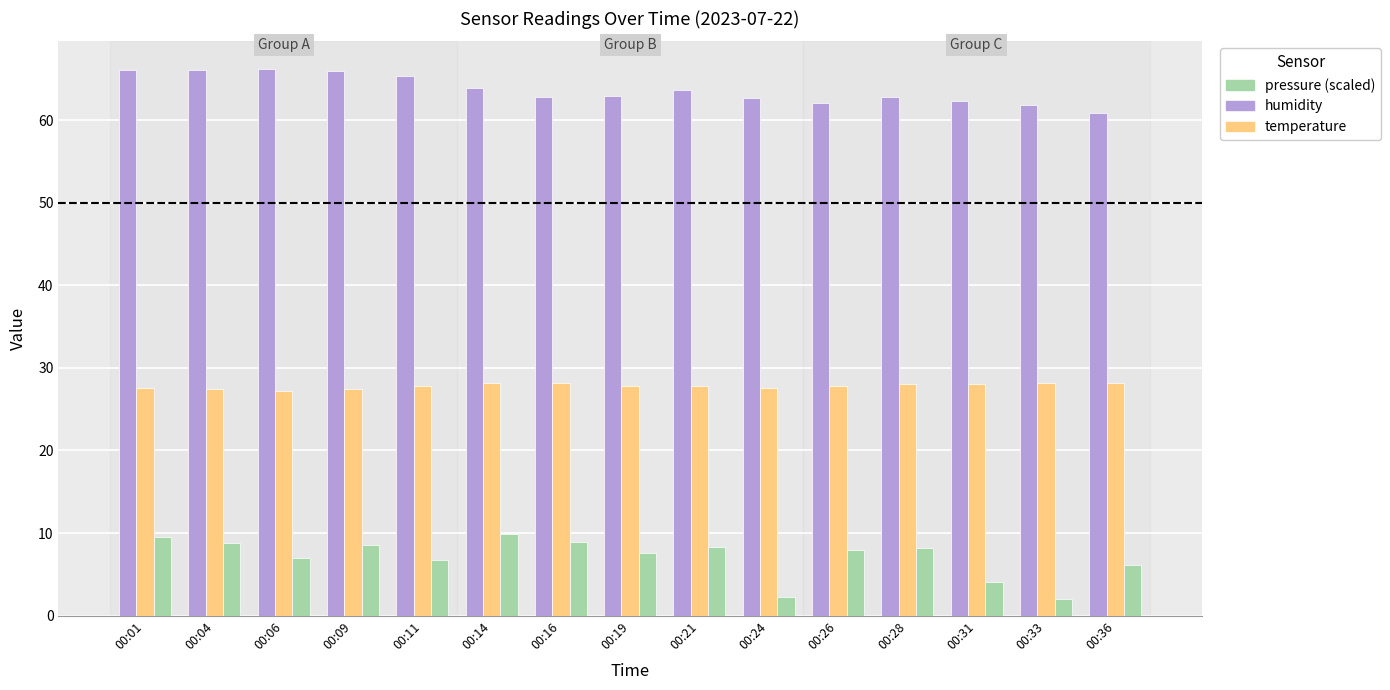

What is the smallest value displayed?

2.0